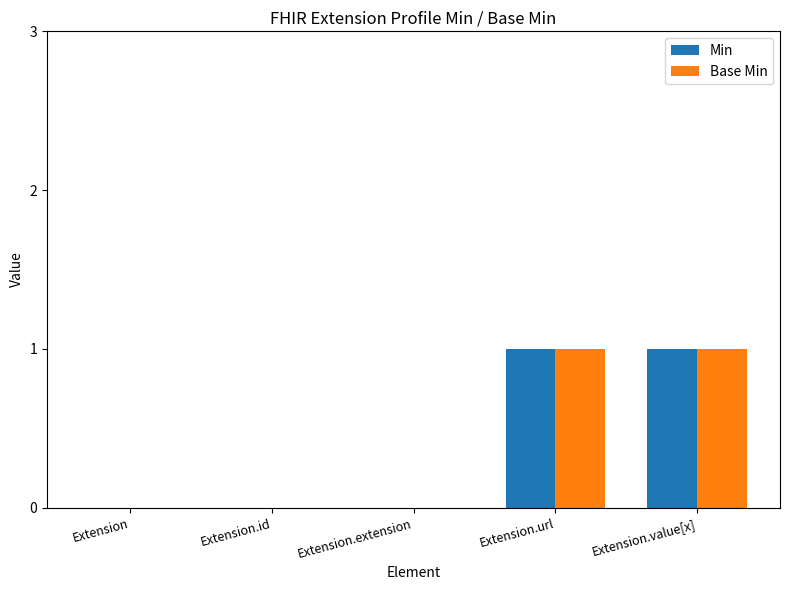

True or false: Min has a value of 0 at Extension.id.

True